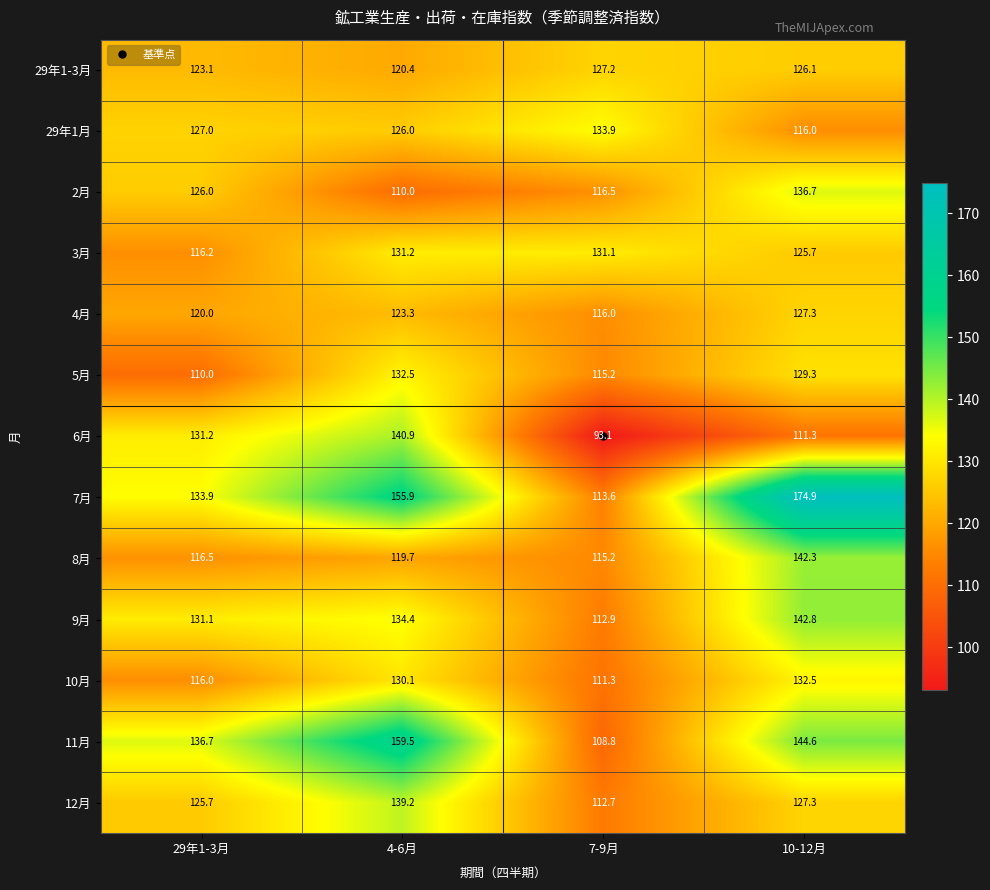

Where does the 4月 series first go above 123?

4-6月